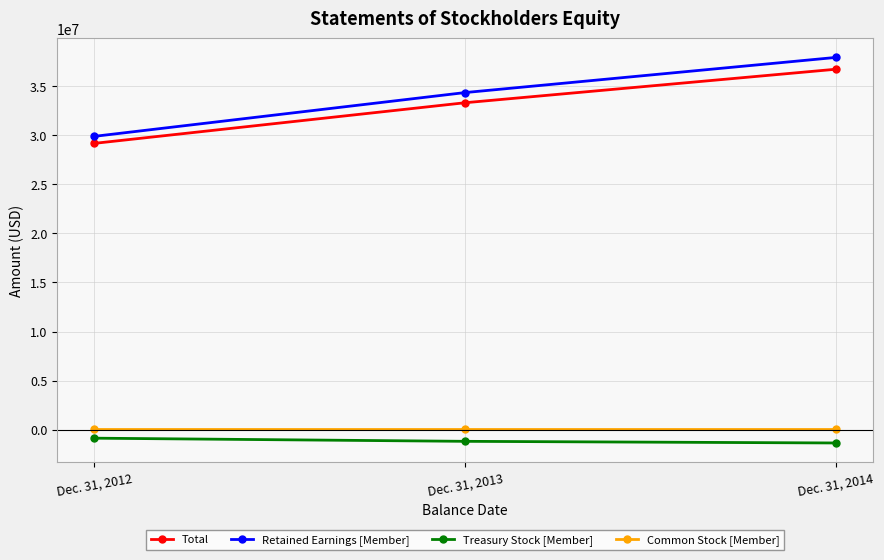

Is this an area chart (filled region under the line)?

No